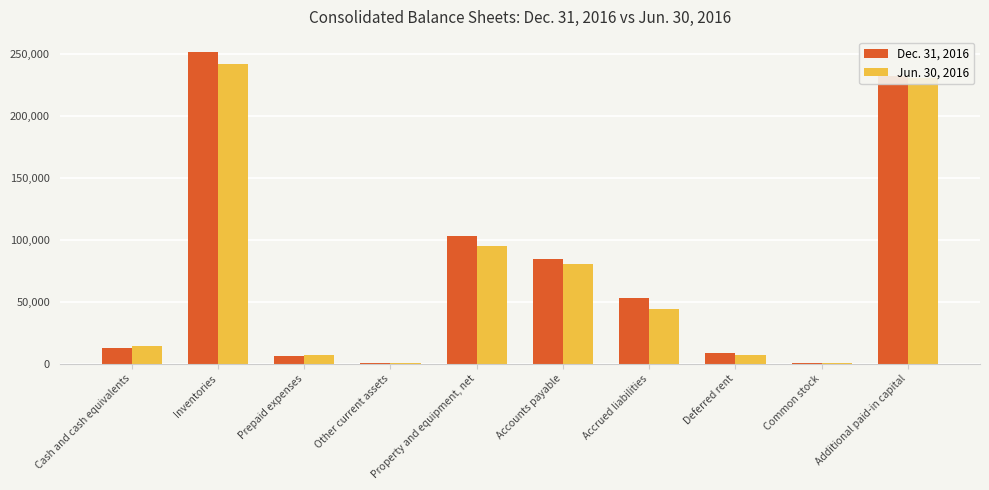

The value of Jun. 30, 2016 at Additional paid-in capital is 230488. True or false?

True